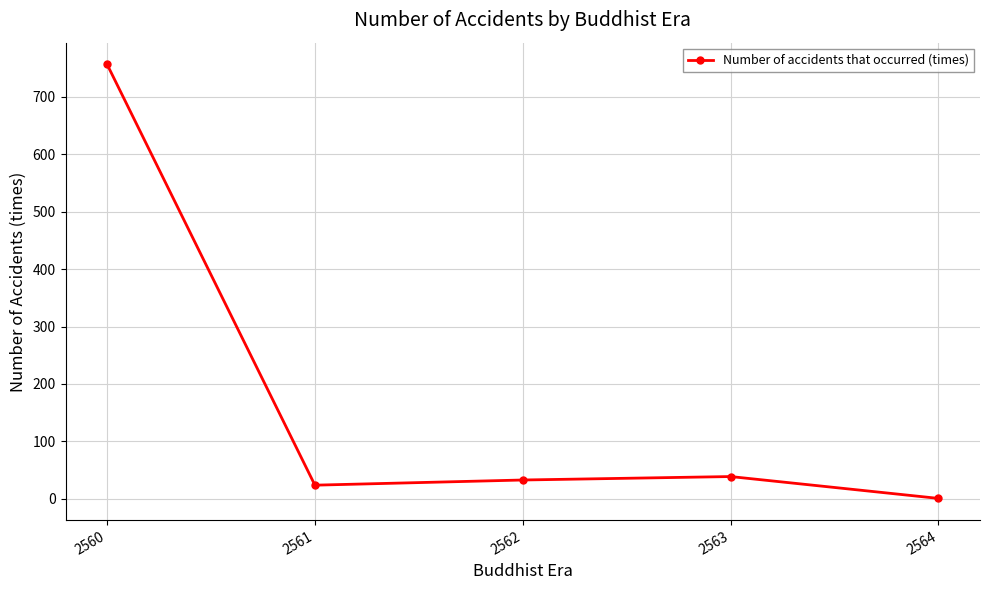

What is the minimum value shown in the chart?

1